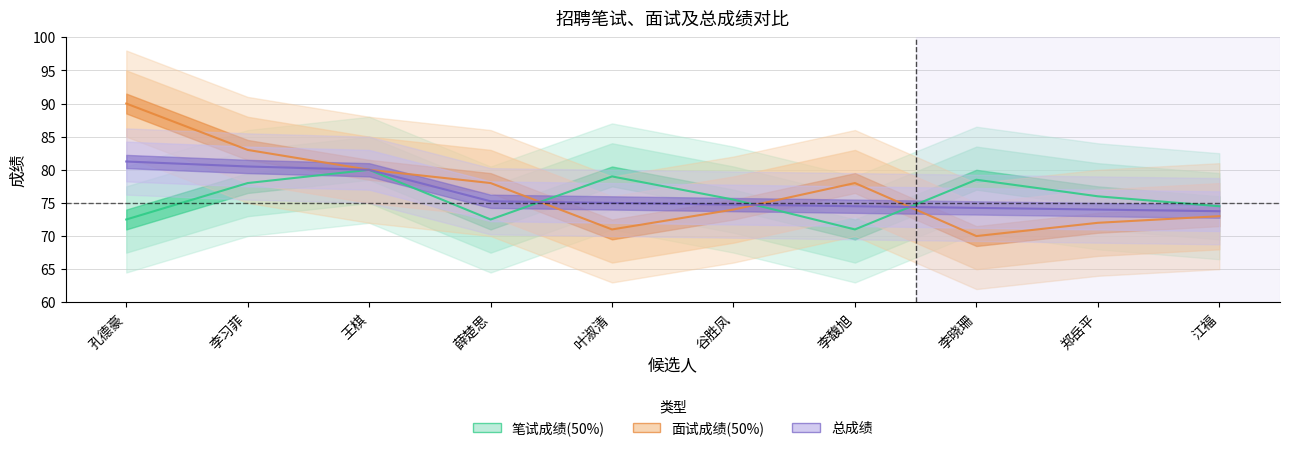

What is the average value of the 总成绩 series?

76.3